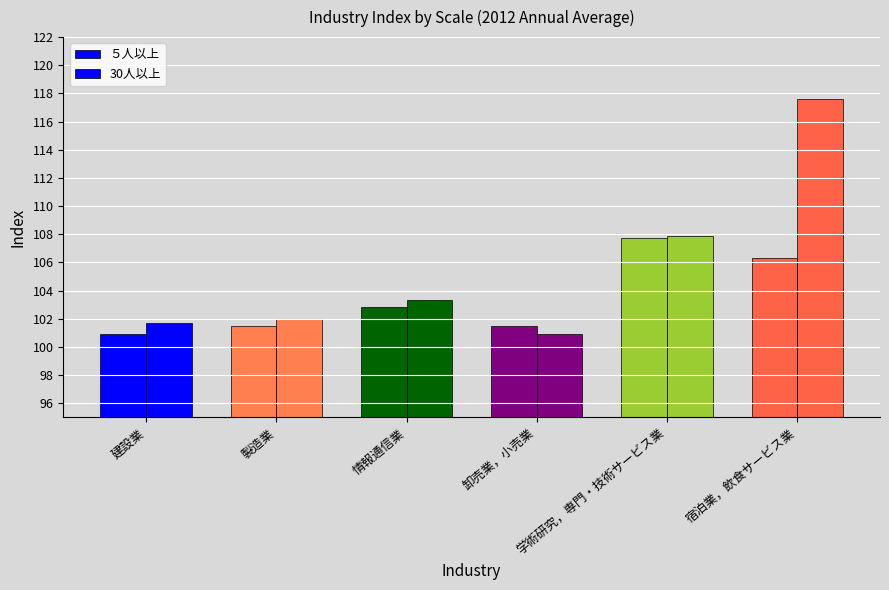

Rank the series by their maximum value, from highest to lowest.

30人以上, ５人以上